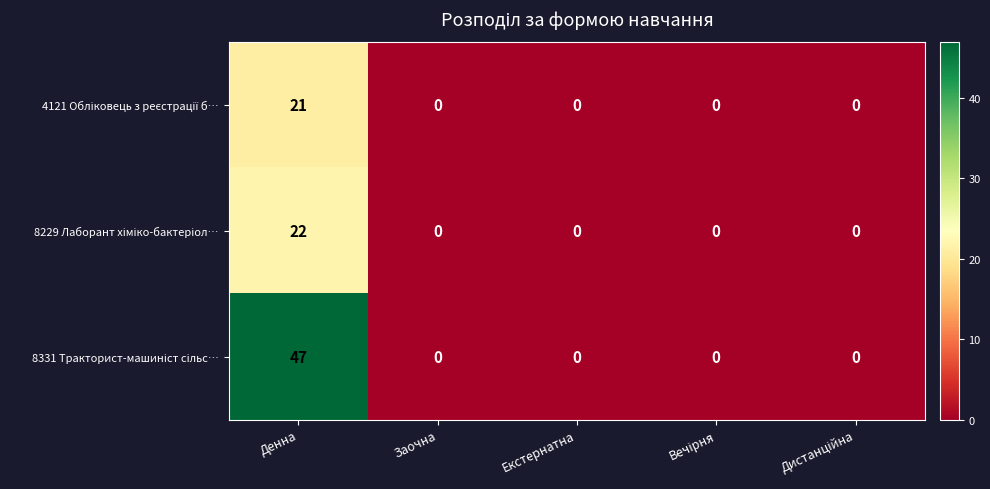

Which category has the highest value across all series?

Денна